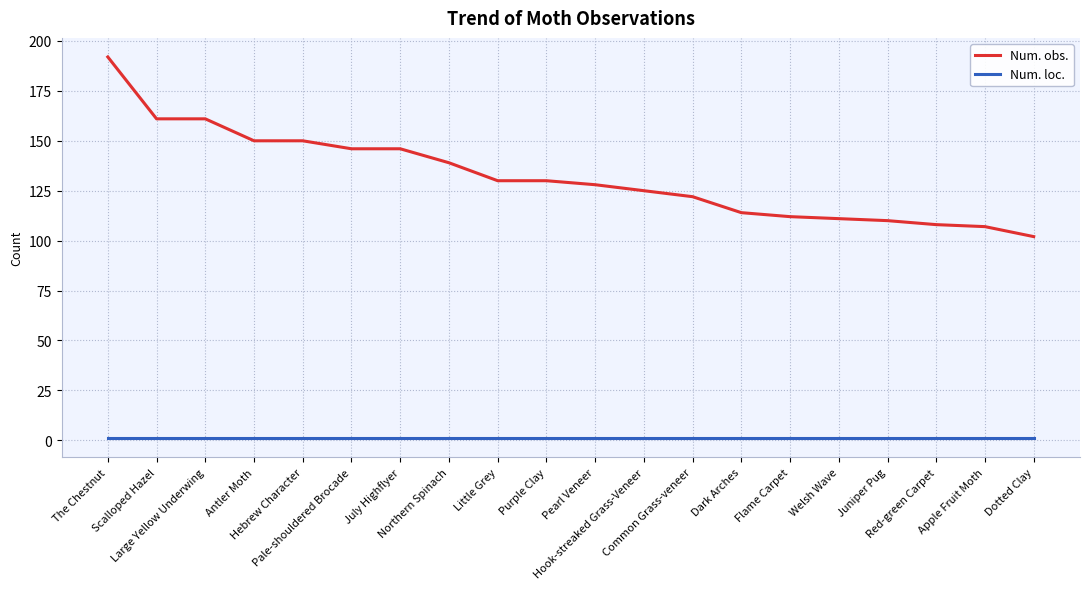

Which series has the largest total across all categories?

Num. obs.